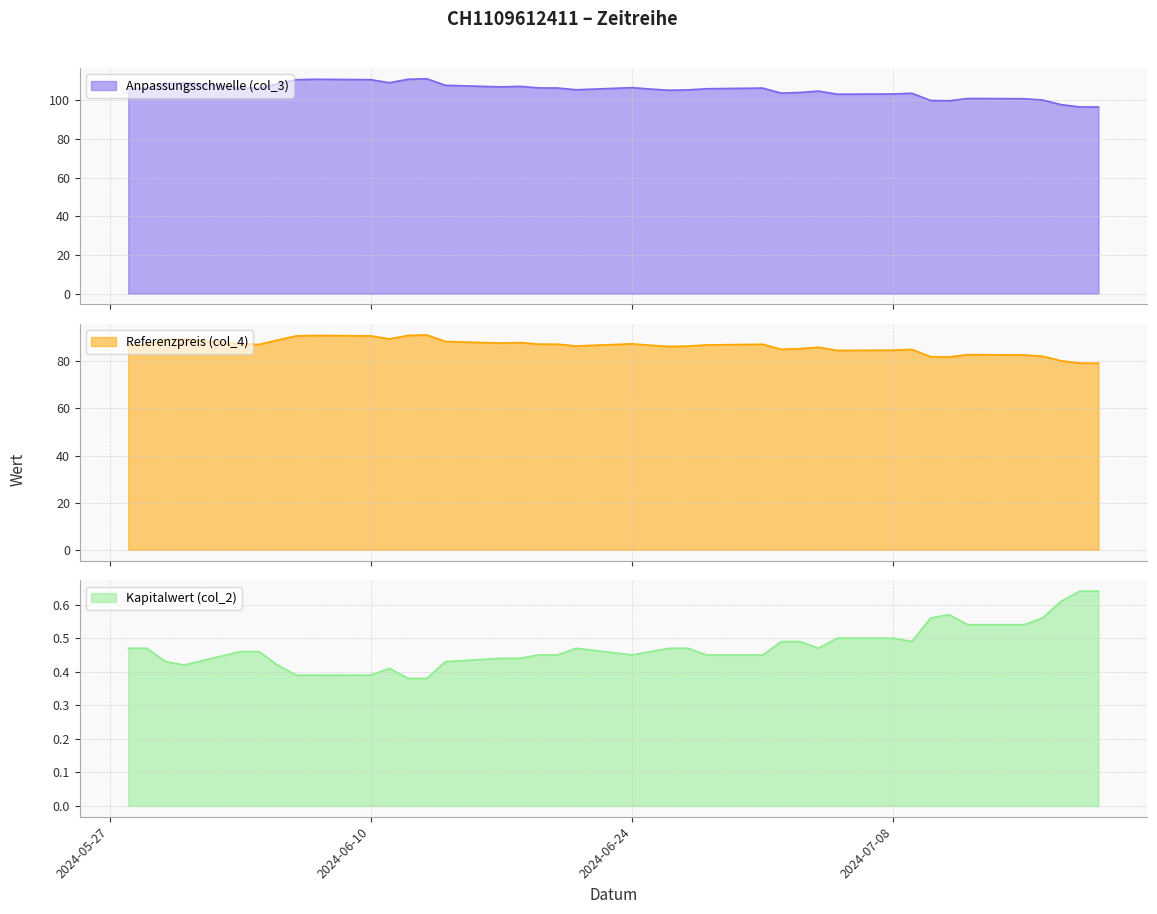

How many lines are shown in the chart?

3